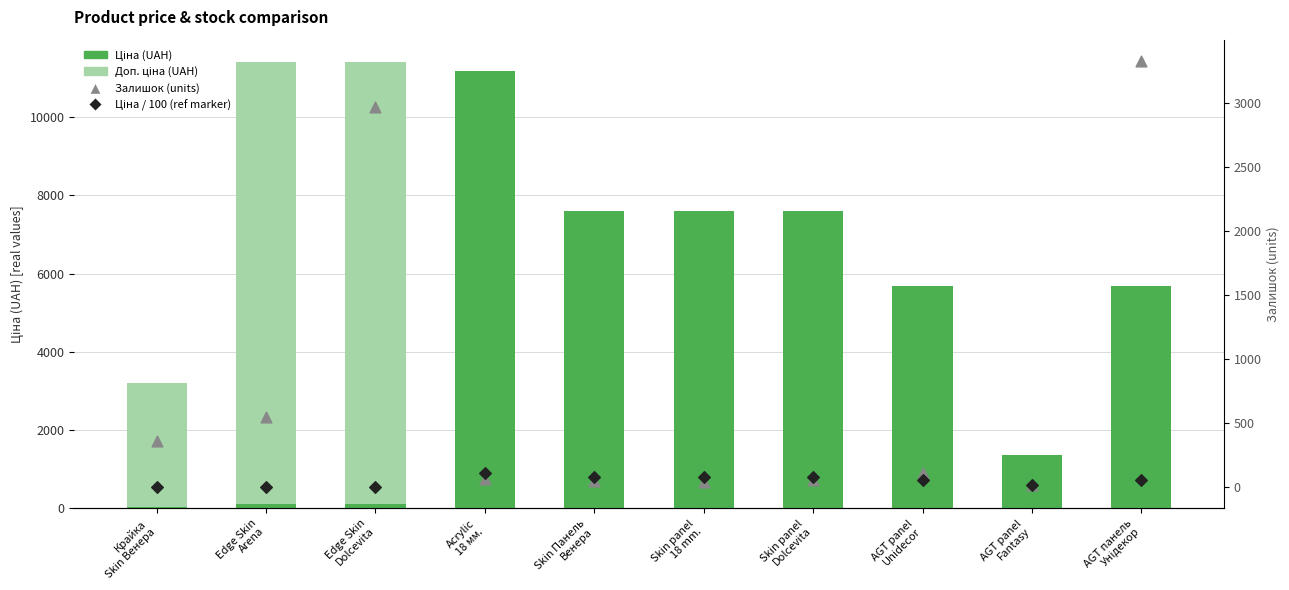

At which category is the sum across all series the highest?

Edge Skin
Dolcevita